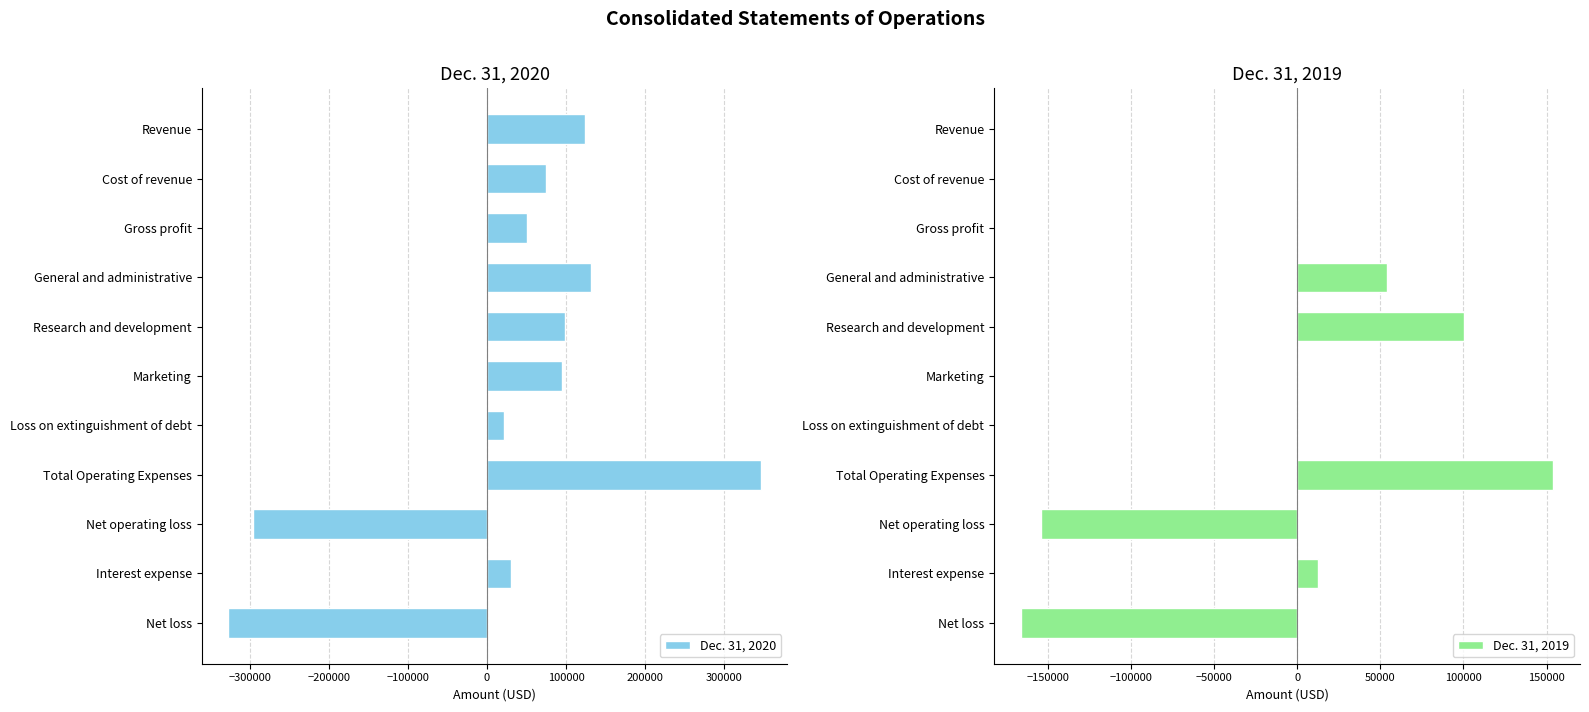

How many bars are there in total?

22